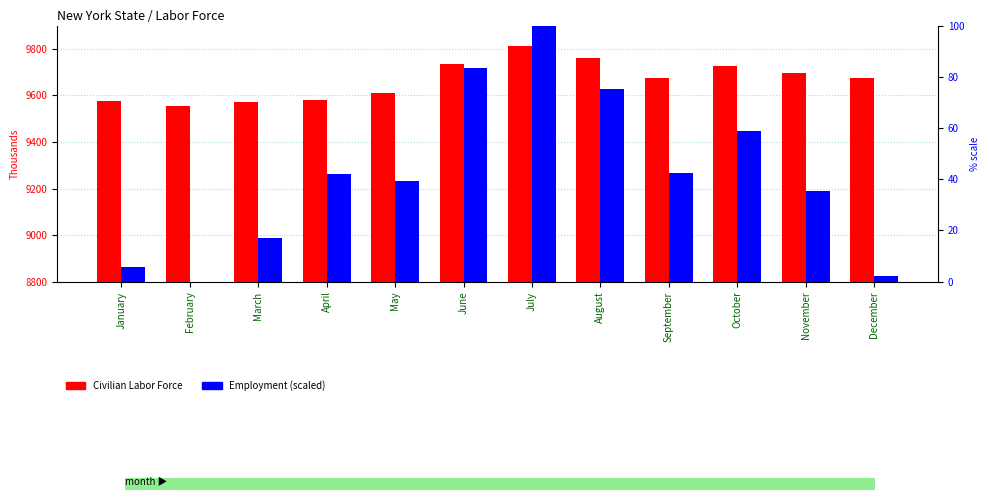

At which label does Civilian Labor Force first exceed 9675?

June